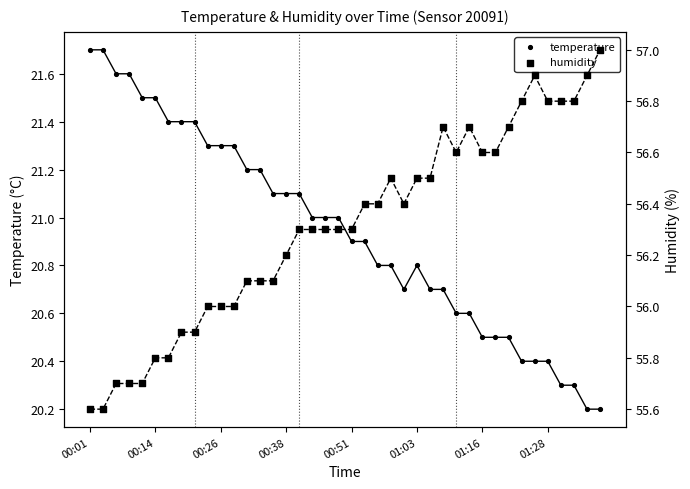

Which series has the largest Y range (max minus min)?

temperature